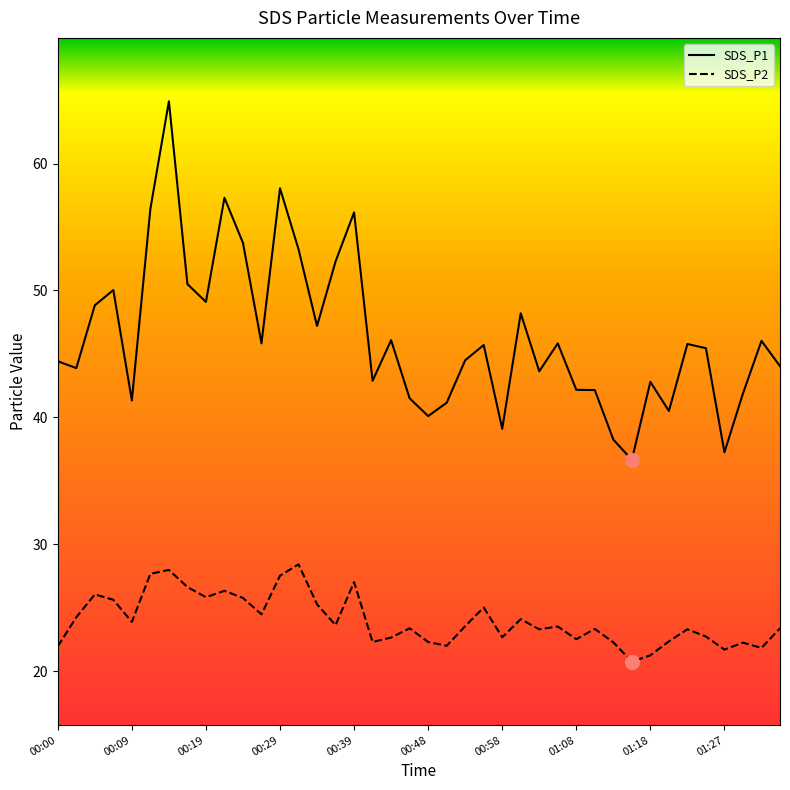

Which series has the largest total across all categories?

SDS_P1